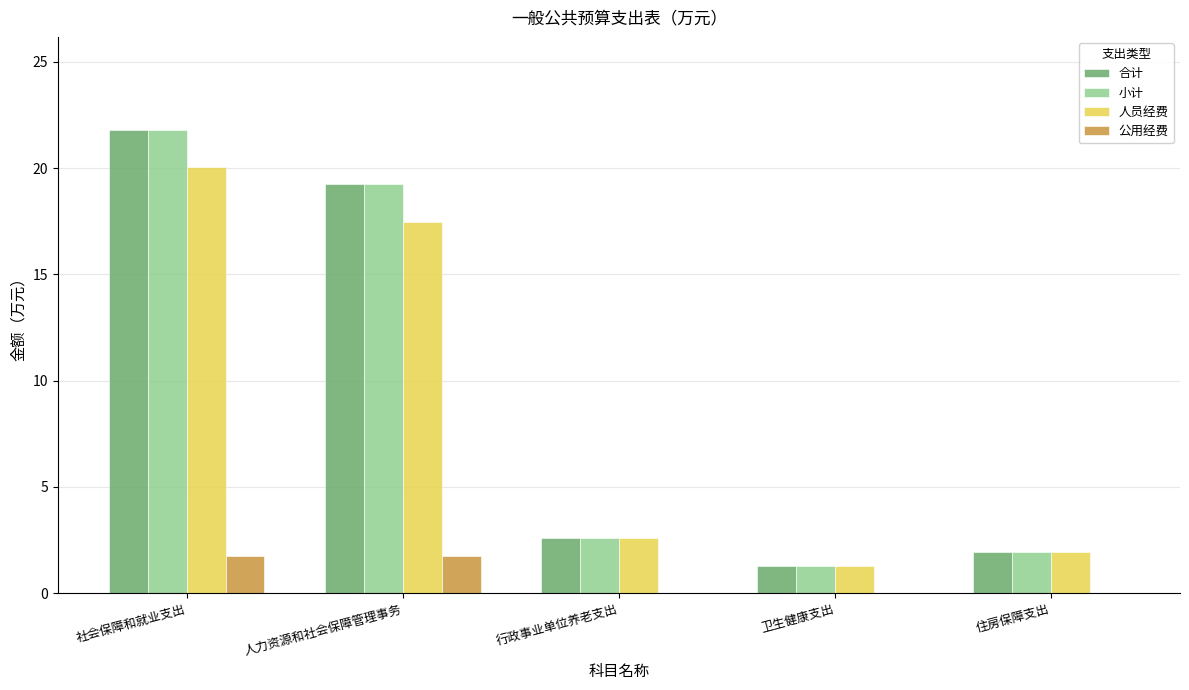

At which label does 合计 reach its peak?

社会保障和就业支出